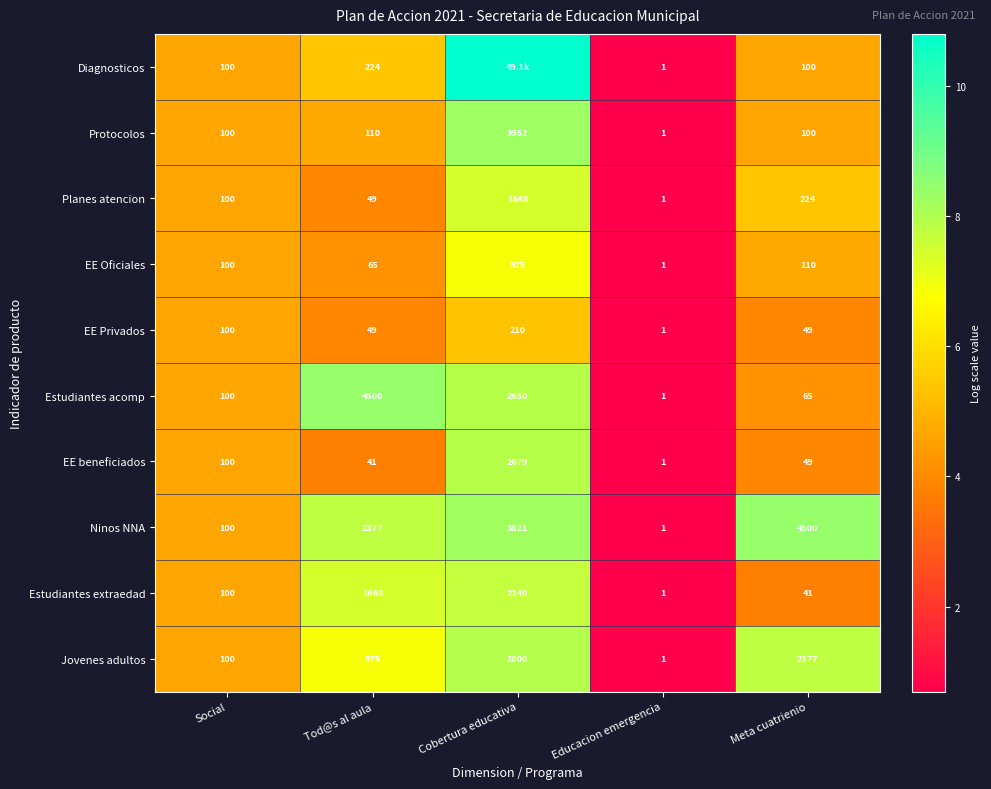

Where is Ninos NNA nearest to the value 2250?

Tod@s al aula